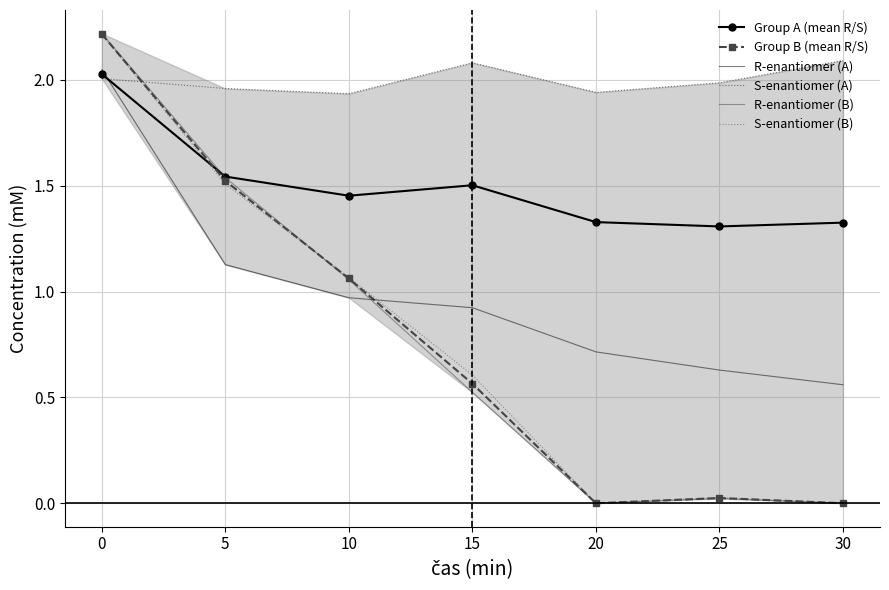

Between which two adjacent categories do R-enantiomer (B) and R-enantiomer (A) first intersect?

10 and 15